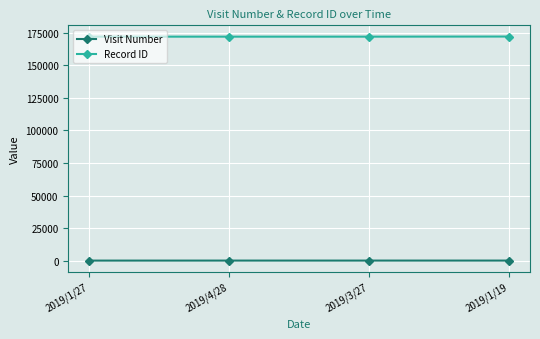

Rank the series at 2019/1/27 from highest to lowest value.

Record ID, Visit Number